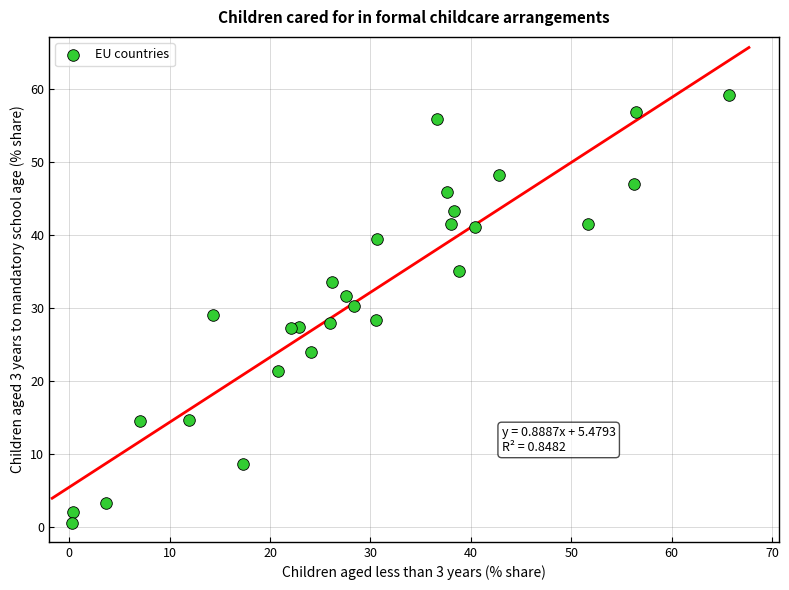

What is the range of X values (max minus min)?

65.4